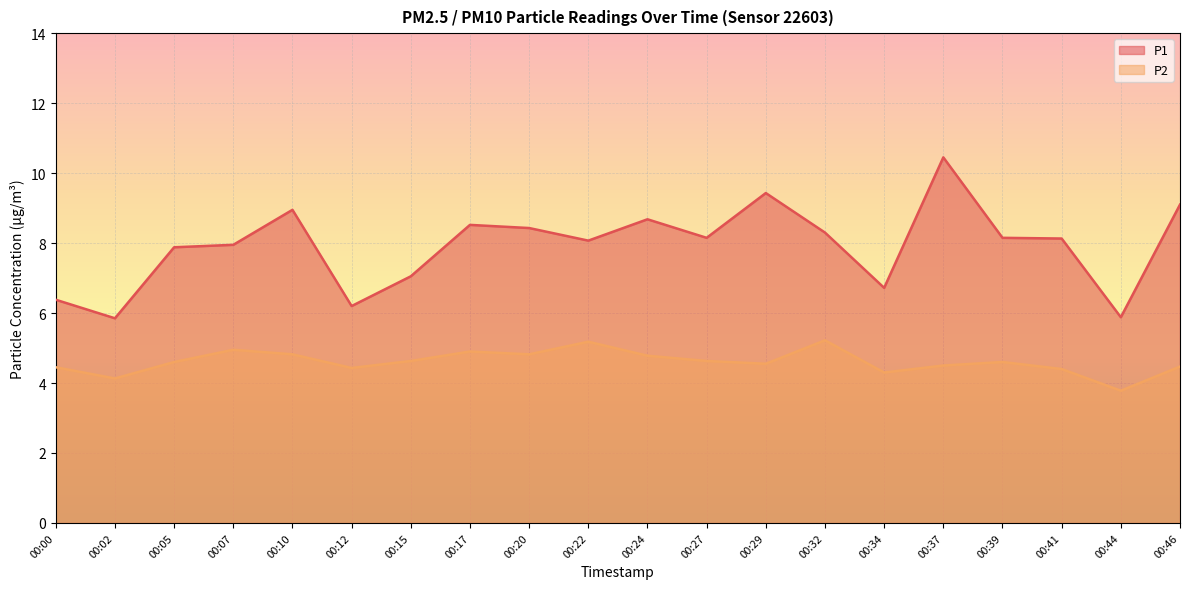

Which label corresponds to the largest value in the chart?

00:37